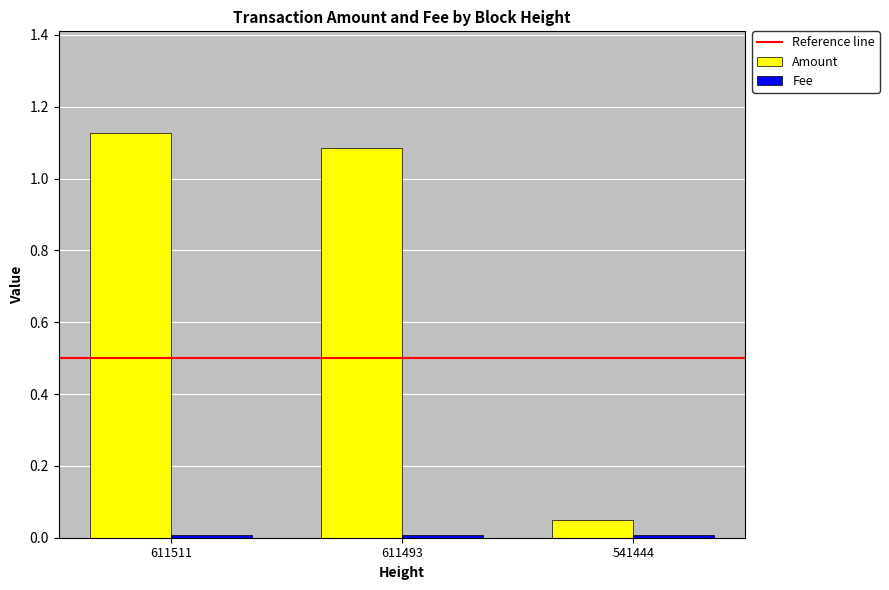

Is it true that Amount equals 1.8 at 611493?

False